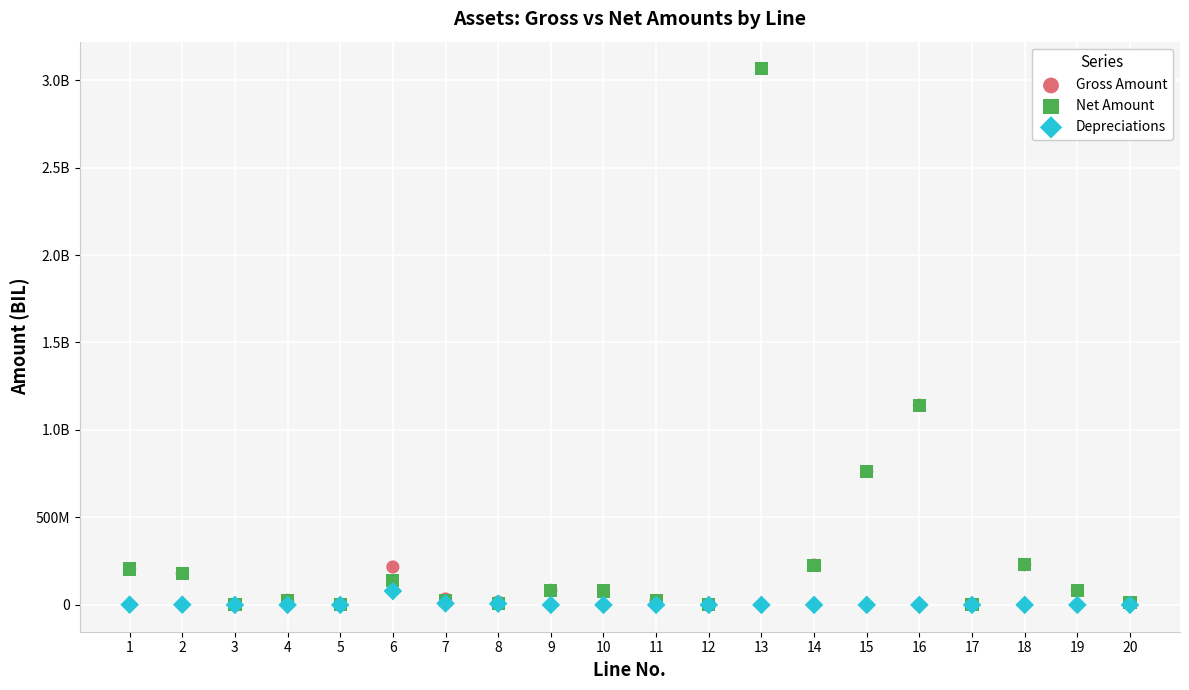

What are all the series names shown in the legend?

Gross Amount, Net Amount, Depreciations